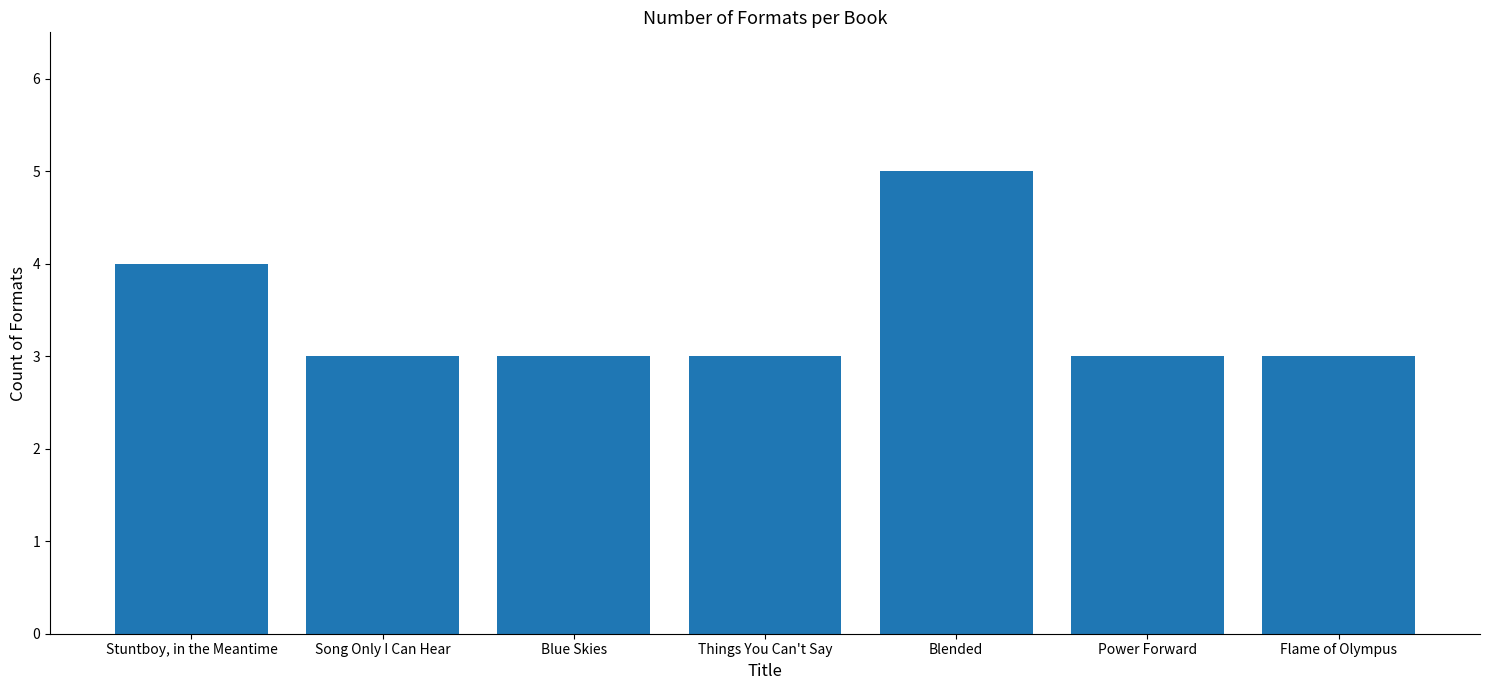

What is the sum of the values at Power Forward and Blended?

8